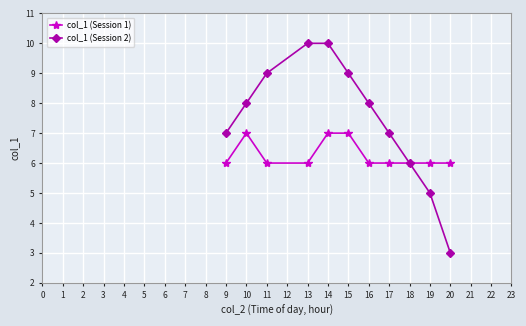

How many lines are shown in the chart?

2